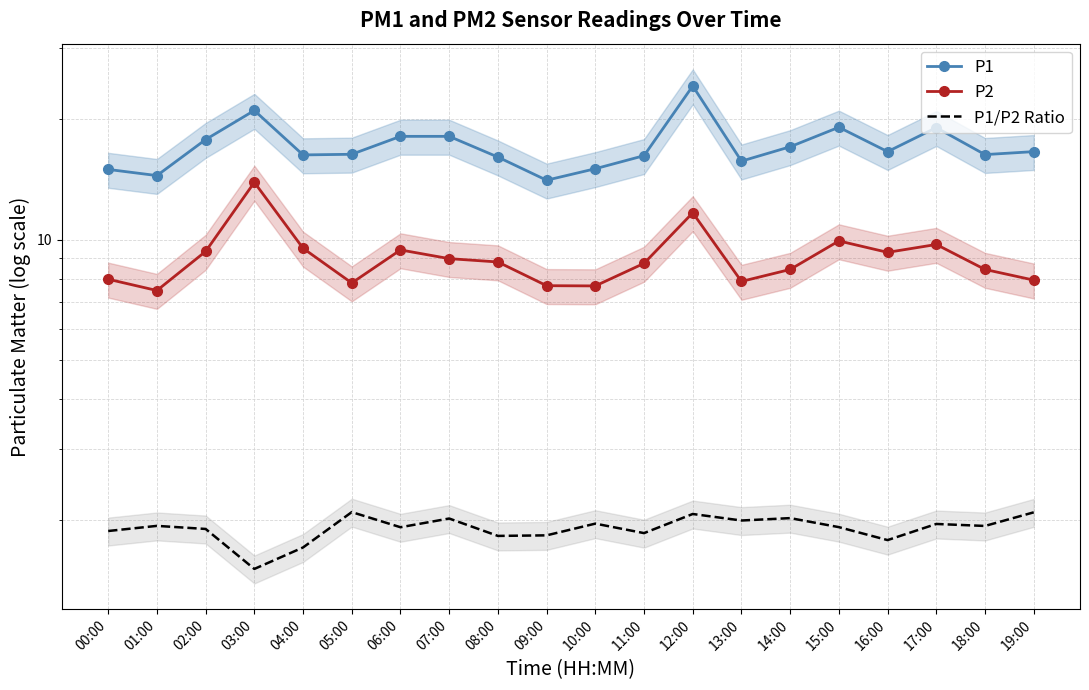

Which series has the largest total across all categories?

P1